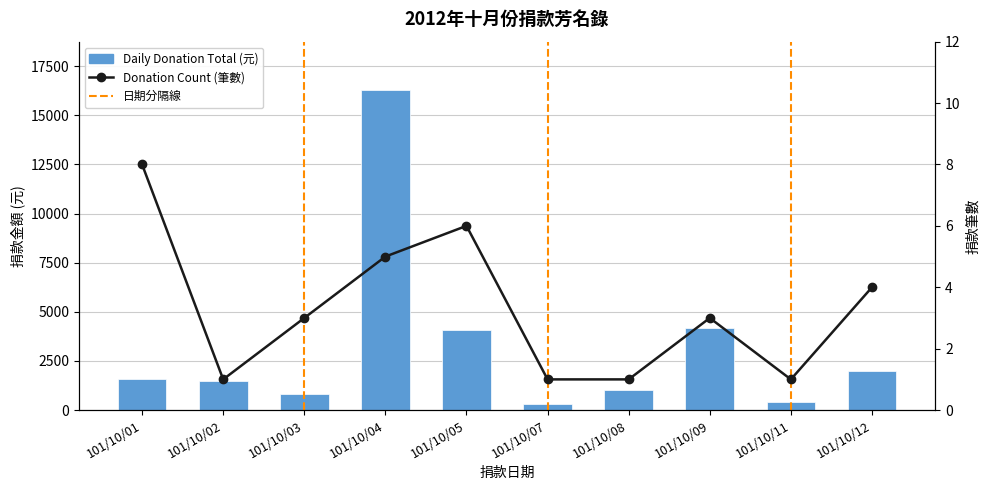

Reading left to right, transcribe all the data shown in this chart.

1600	1500	830	16300	4100	300	1000	4200	400	2000